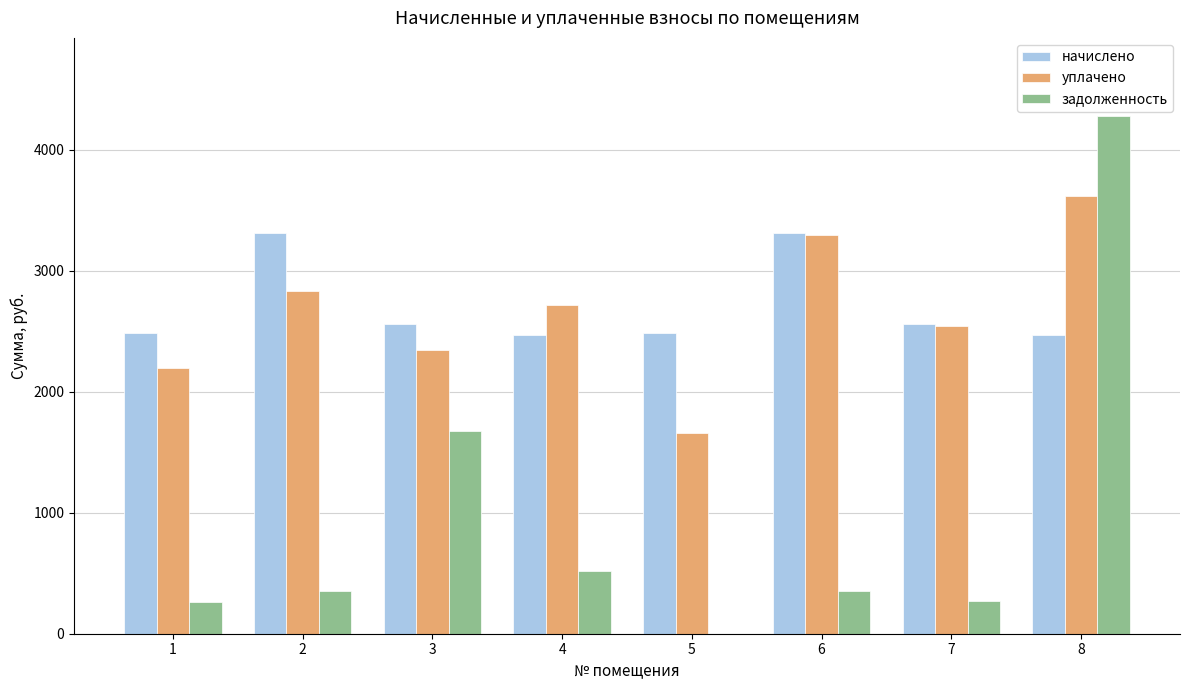

Which series changed the most between 7 and 8?

задолженность